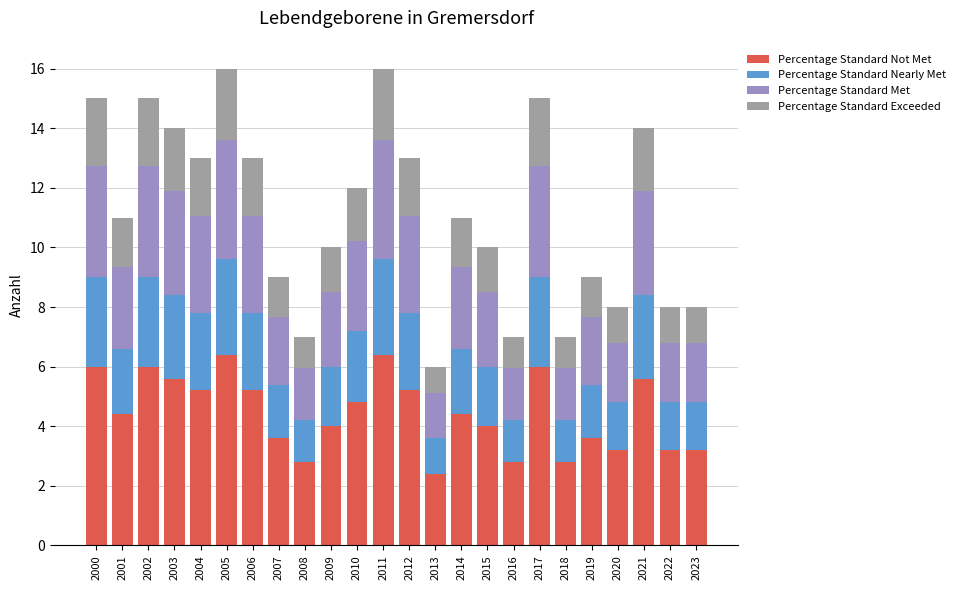

What is the sum of all Percentage Standard Not Met values?

106.8